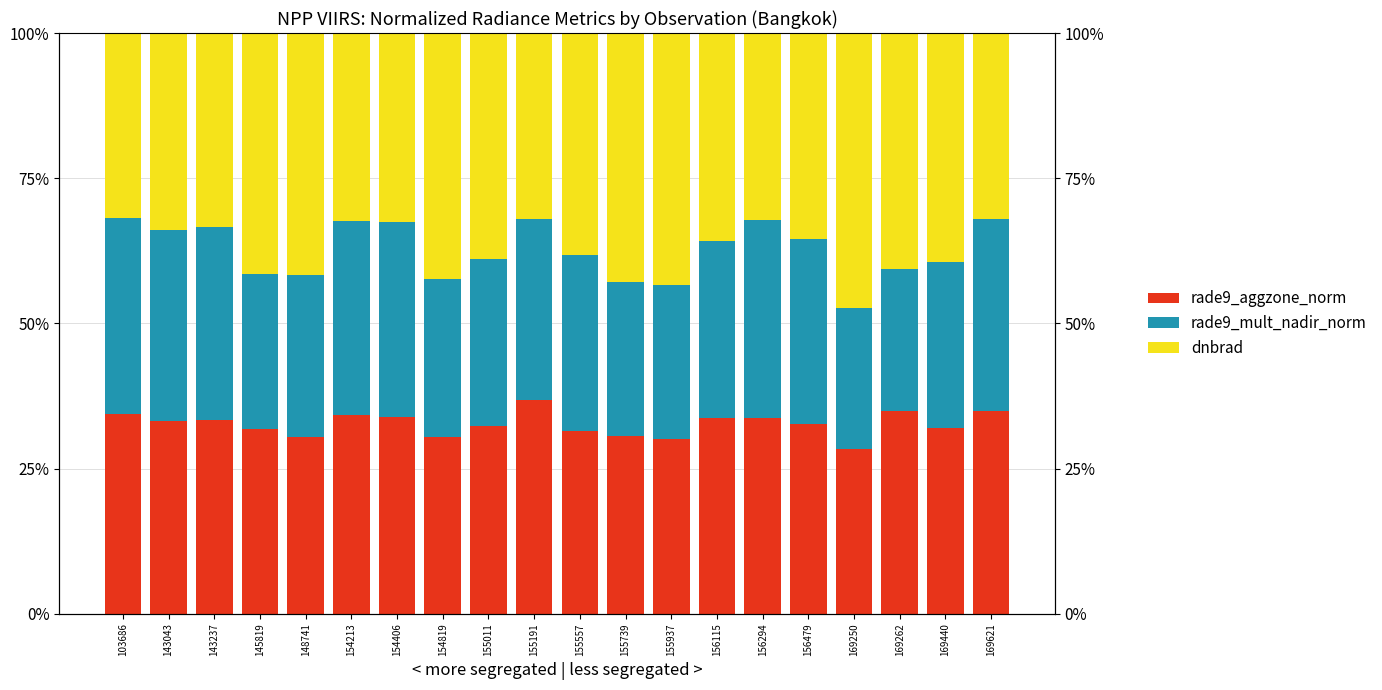

List the labels in order of rade9_mult_nadir_norm value, smallest first.

169250, 169262, 155937, 155739, 145819, 154819, 148741, 169440, 155011, 155557, 156115, 155191, 156479, 143043, 169621, 143237, 154213, 154406, 103686, 156294